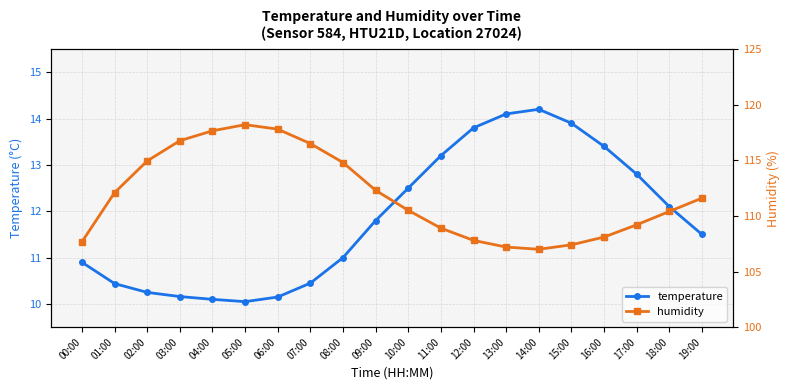

The value of temperature at 13:00 is 8.6. True or false?

False